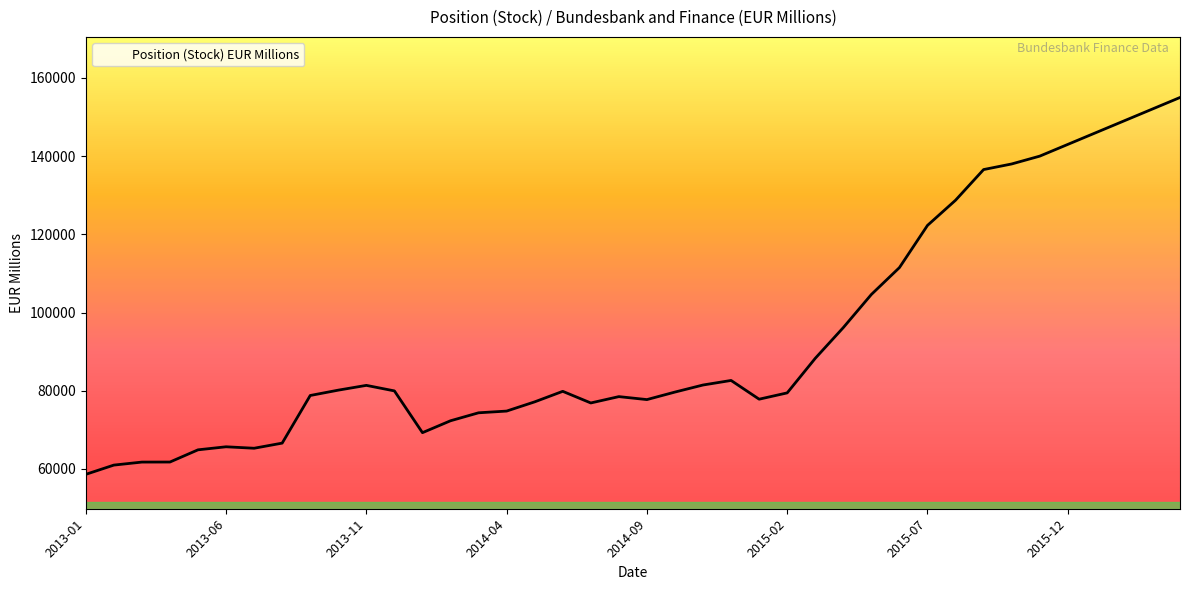

What is the maximum value shown in the chart?

155000